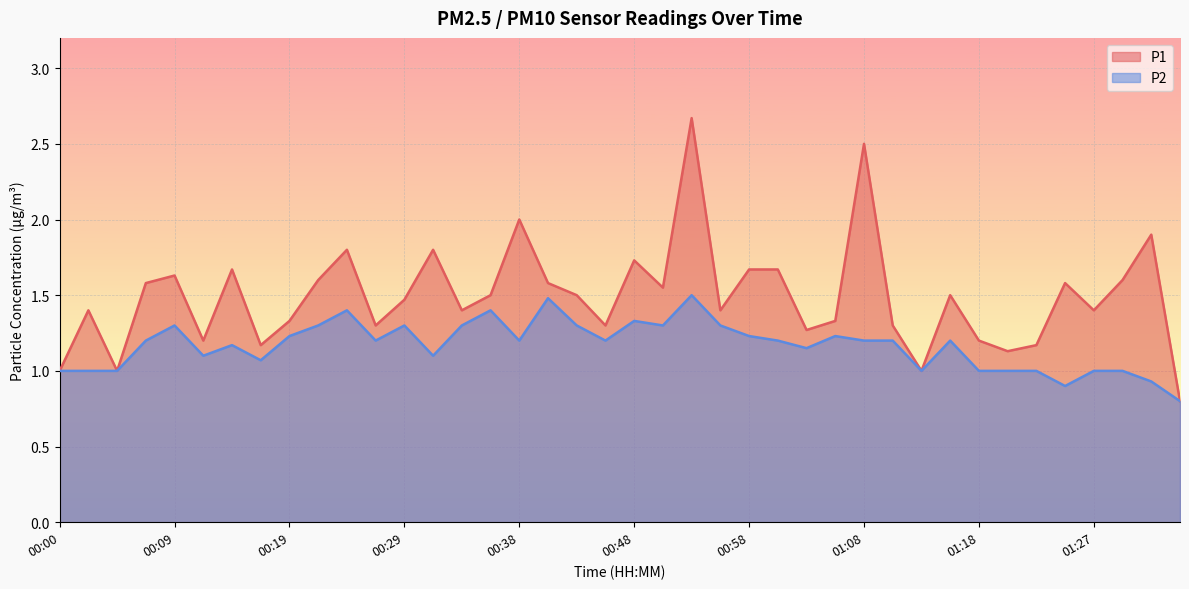

True or false: P1 and P2 cross at least once.

False